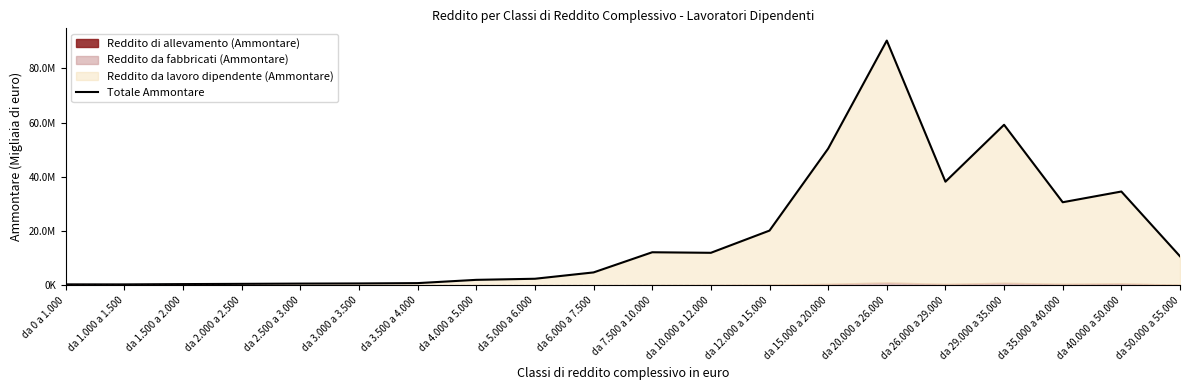

Rank the categories by value from lowest to highest.

da 1.000 a 1.500, da 0 a 1.000, da 1.500 a 2.000, da 2.000 a 2.500, da 2.500 a 3.000, da 3.000 a 3.500, da 3.500 a 4.000, da 4.000 a 5.000, da 5.000 a 6.000, da 6.000 a 7.500, da 50.000 a 55.000, da 10.000 a 12.000, da 7.500 a 10.000, da 12.000 a 15.000, da 35.000 a 40.000, da 40.000 a 50.000, da 26.000 a 29.000, da 15.000 a 20.000, da 29.000 a 35.000, da 20.000 a 26.000